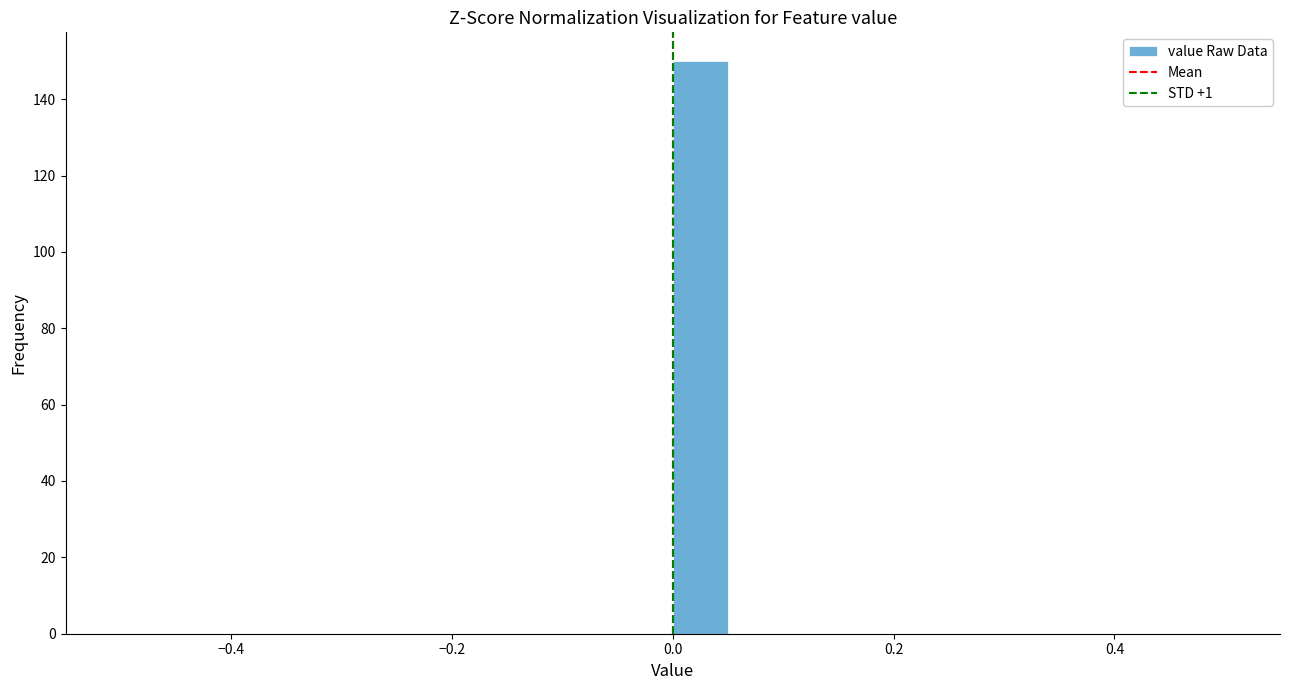

Read against the x-axis, roughly where is the centre of the tallest bar?

0.02